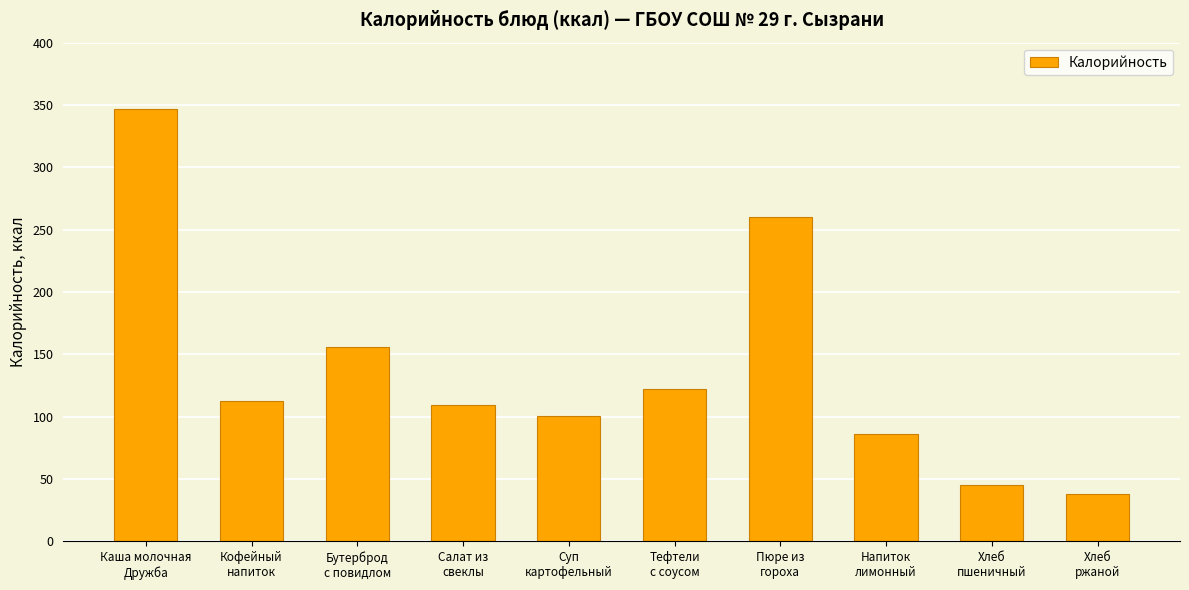

What is the greatest value displayed?

346.8